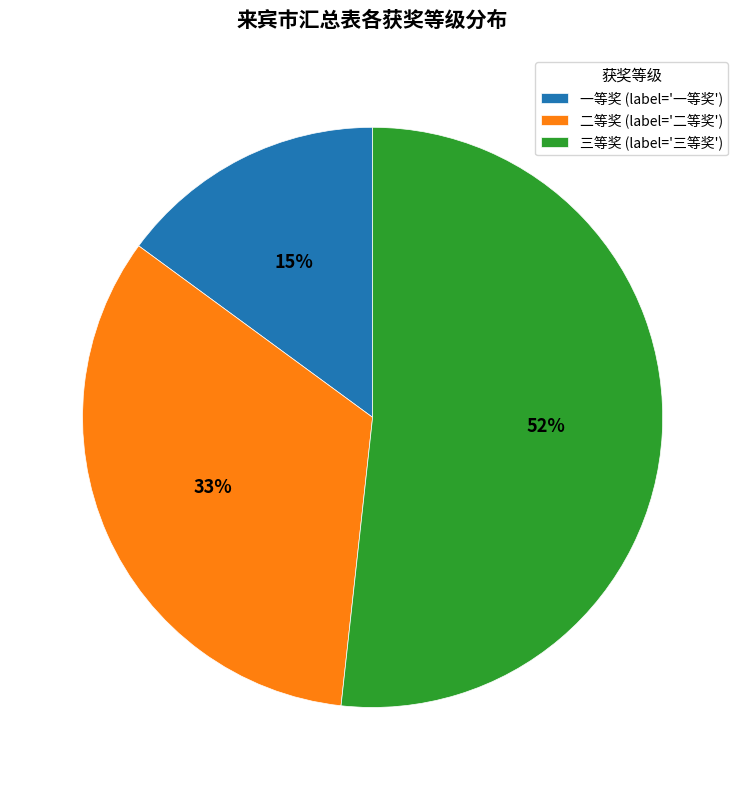

The 三等奖 slice represents 64% of the pie. True or false?

False